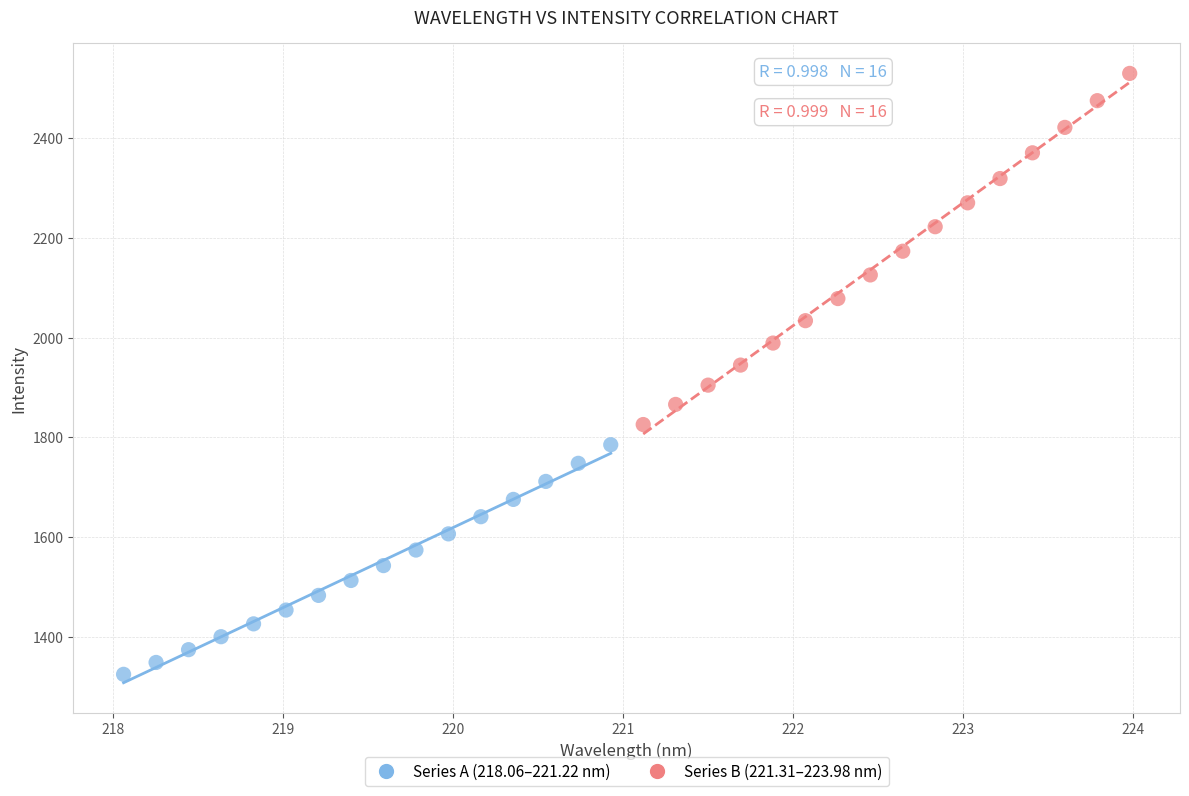

Which series has the largest Y range (max minus min)?

Series B (221.31–223.98 nm)